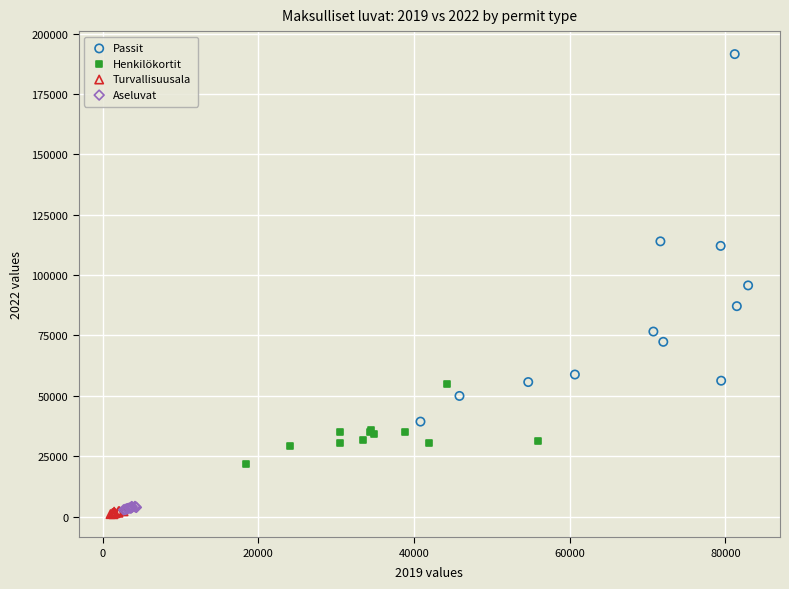

Which series reaches the minimum Y coordinate?

Turvallisuusala